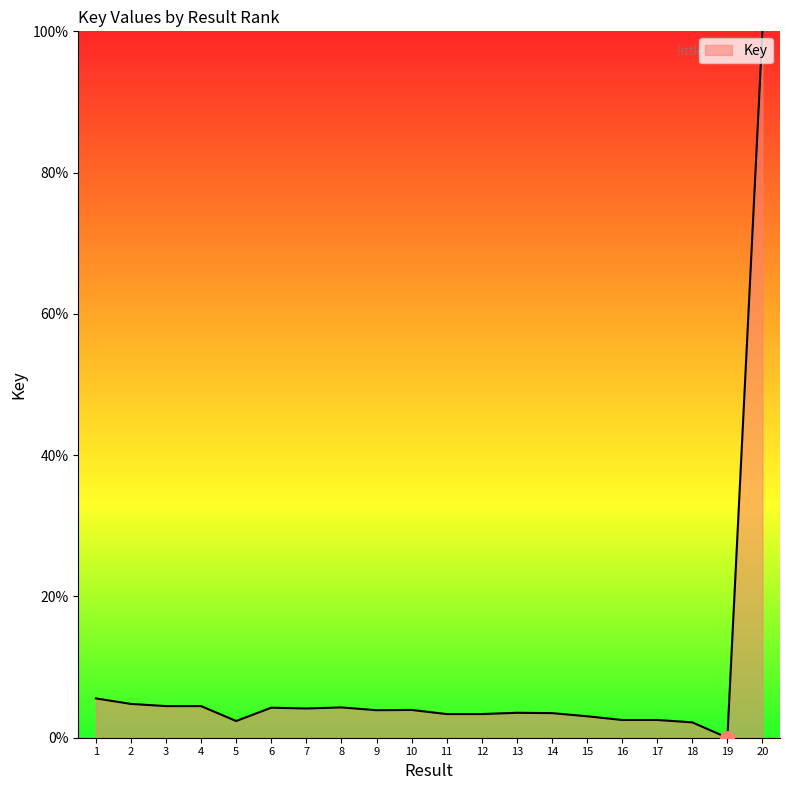

What is the change in value from 5 to 19?

-2.4